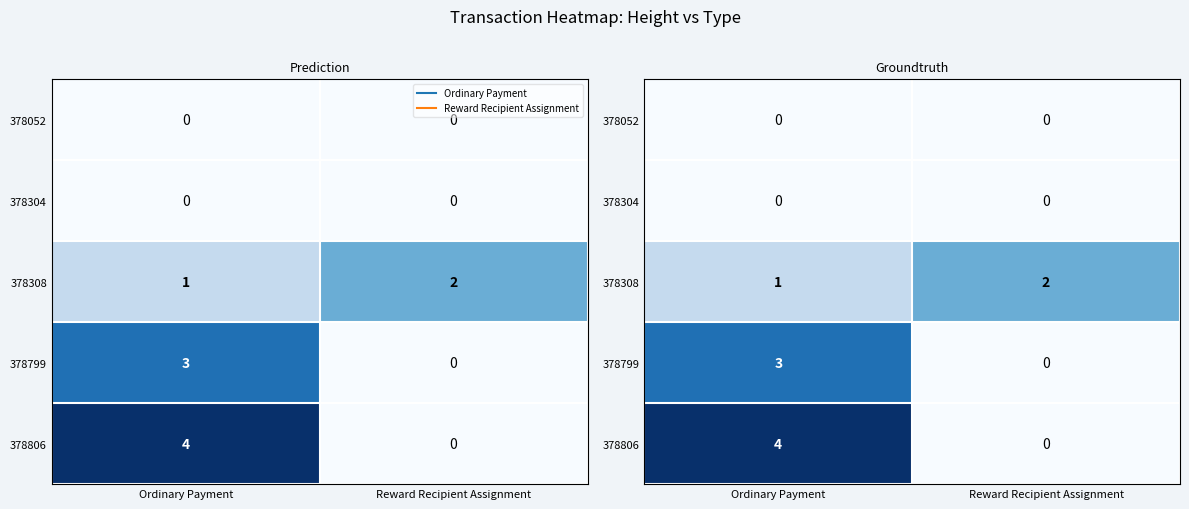

What is the difference between the highest and lowest values at Reward Recipient Assignment?

2